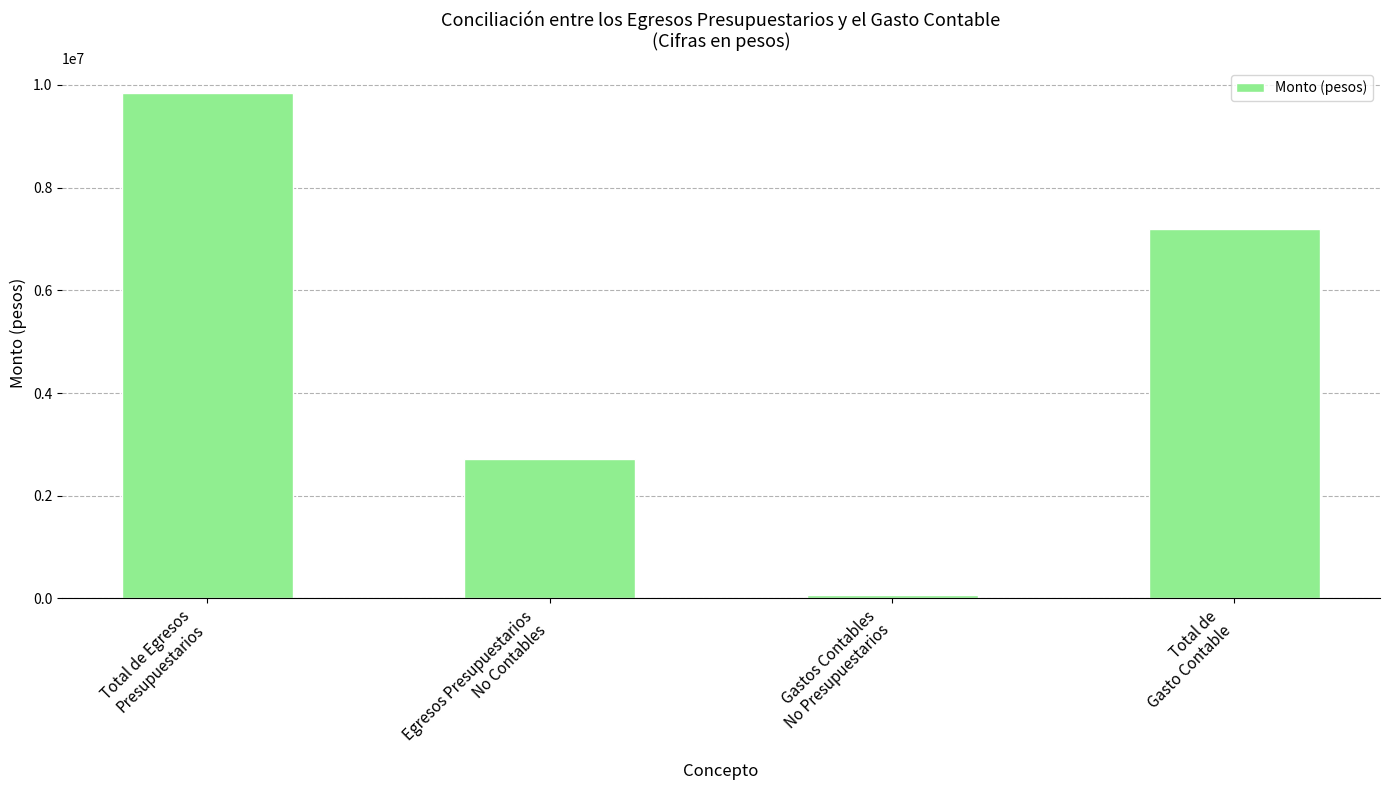

What position from the right is Gastos Contables
No Presupuestarios?

2